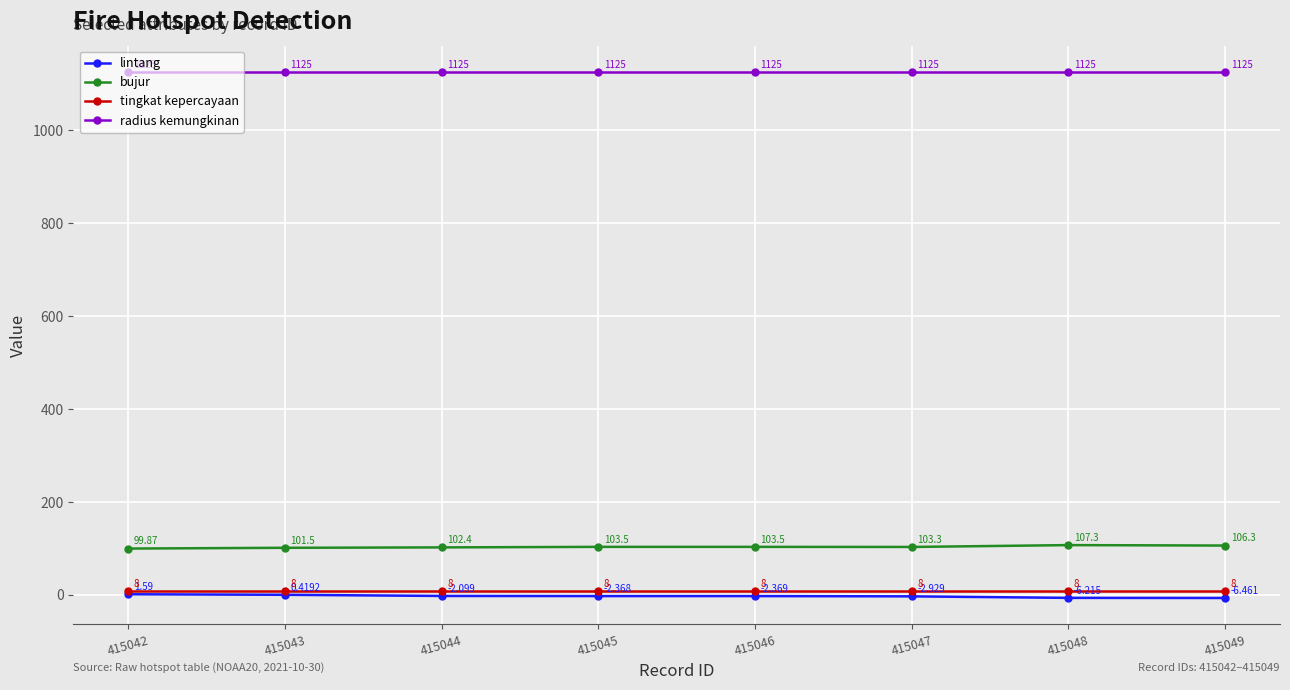

What is the average value of the tingkat kepercayaan series?

8.0